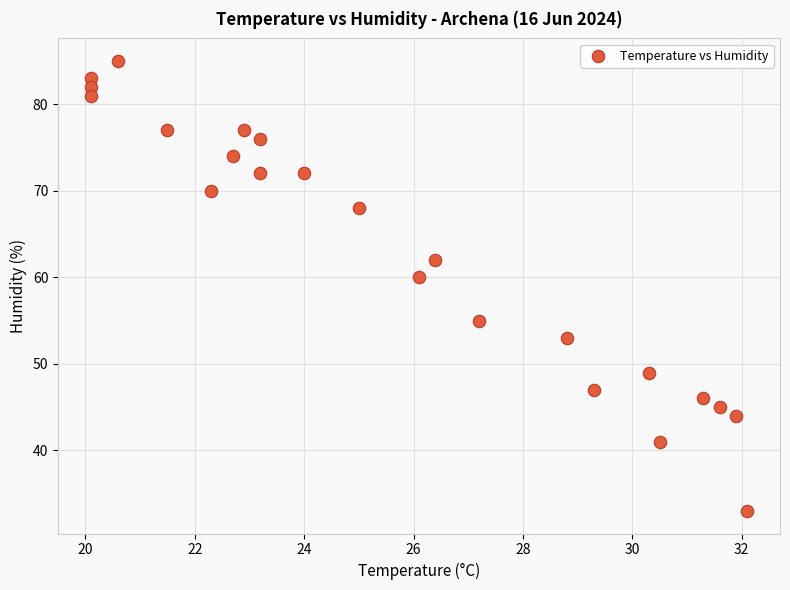

What Y value in the scatter plot is closest to 59?

60